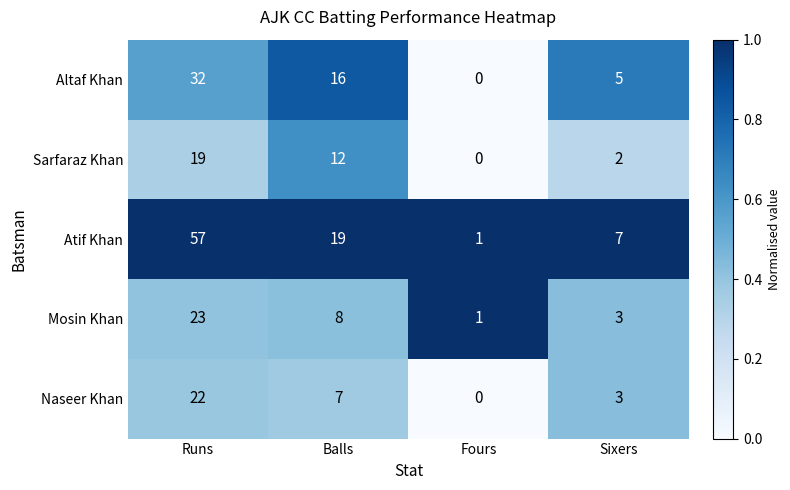

Which series has the largest total across all categories?

Atif Khan